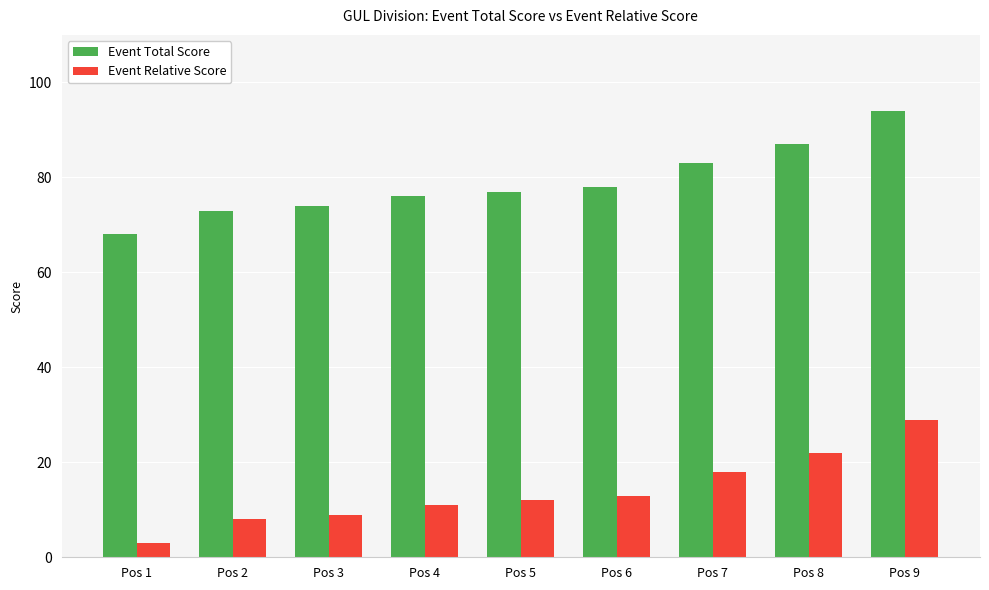

How many bars are there in each group?

2